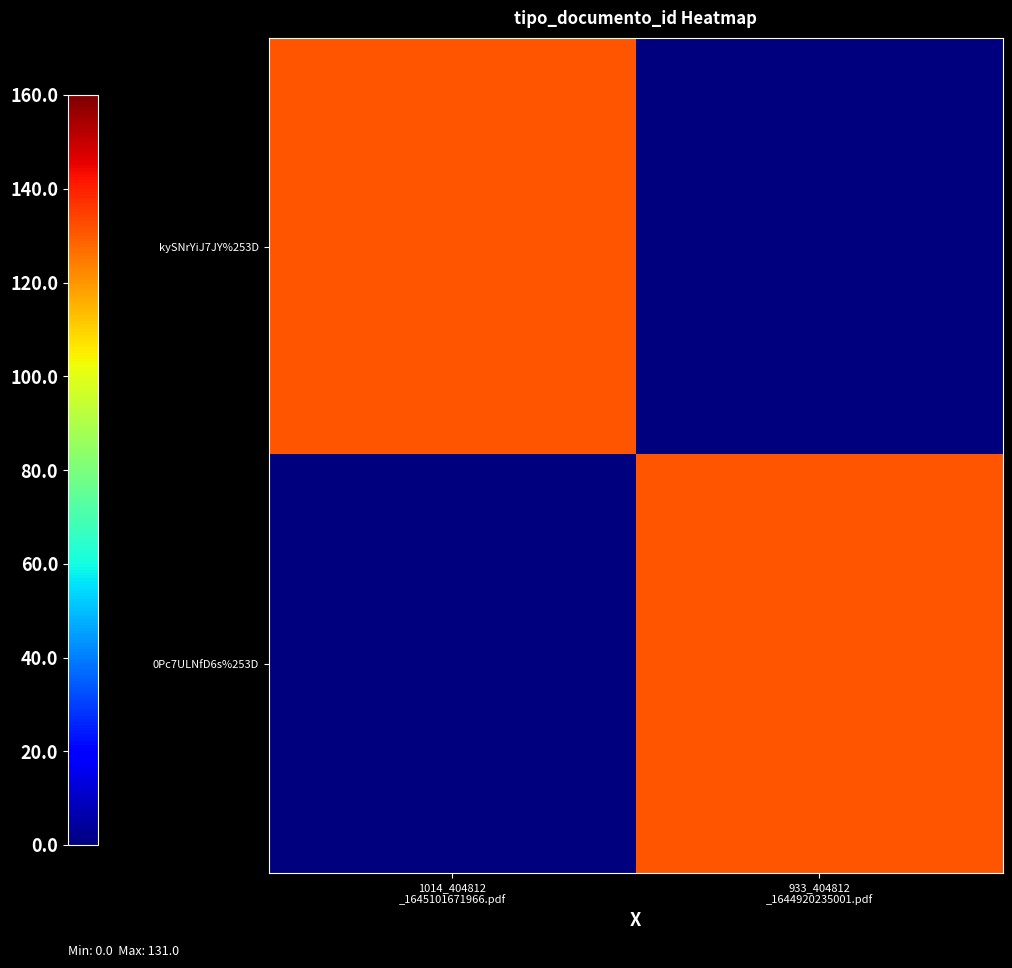

Reading left to right, what are all the values shown in this chart?

kySNrYiJ7JY%253D: 1014_404812
_1645101671966.pdf=131	933_404812
_1644920235001.pdf=0
0Pc7ULNfD6s%253D: 1014_404812
_1645101671966.pdf=0	933_404812
_1644920235001.pdf=131